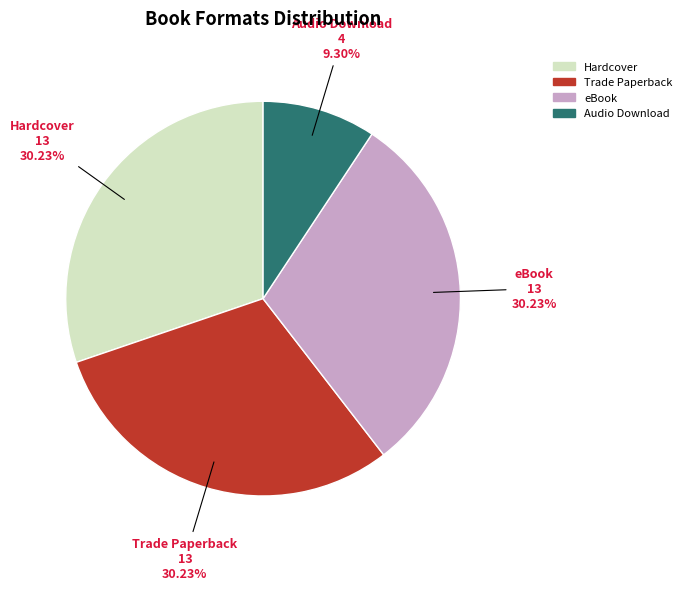

Does eBook account for over 50% of the chart?

No